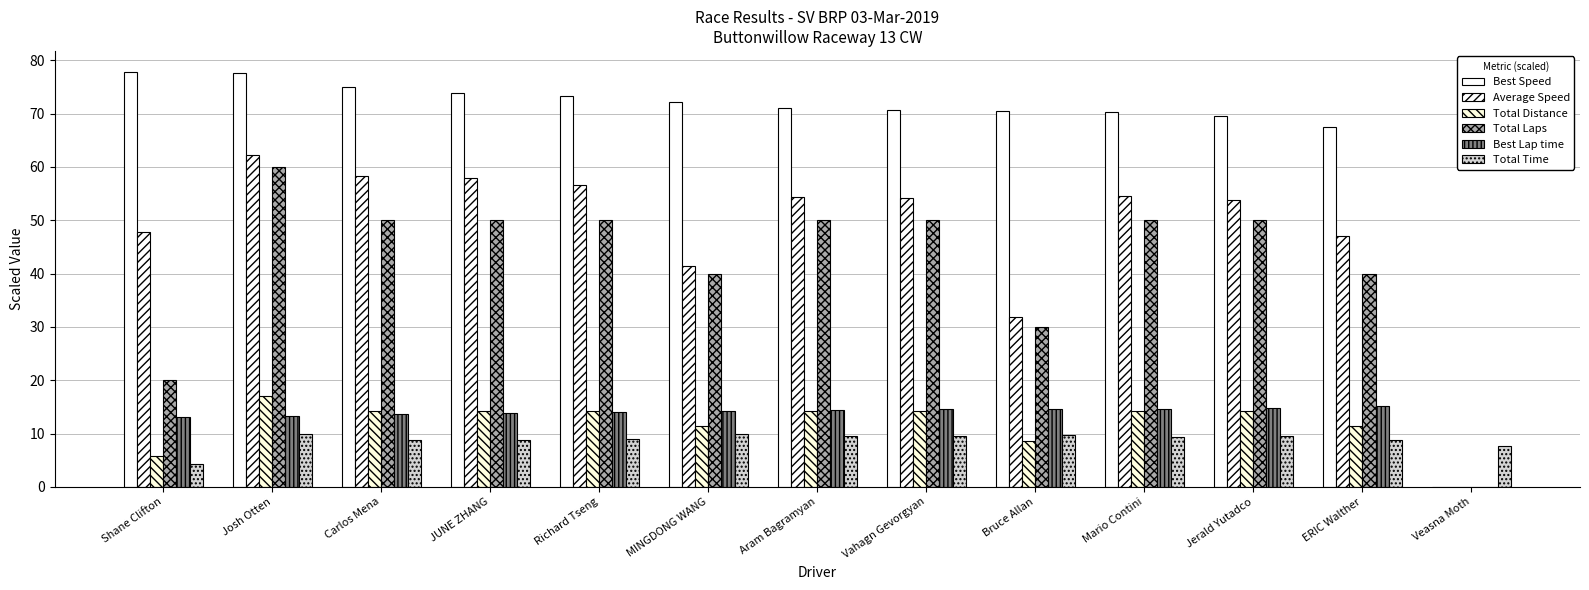

List the labels in order of Best Lap time value, largest first.

ERIC Walther, Jerald Yutadco, Mario Contini, Bruce Allan, Vahagn Gevorgyan, Aram Bagramyan, MINGDONG WANG, Richard Tseng, JUNE ZHANG, Carlos Mena, Josh Otten, Shane Clifton, Veasna Moth